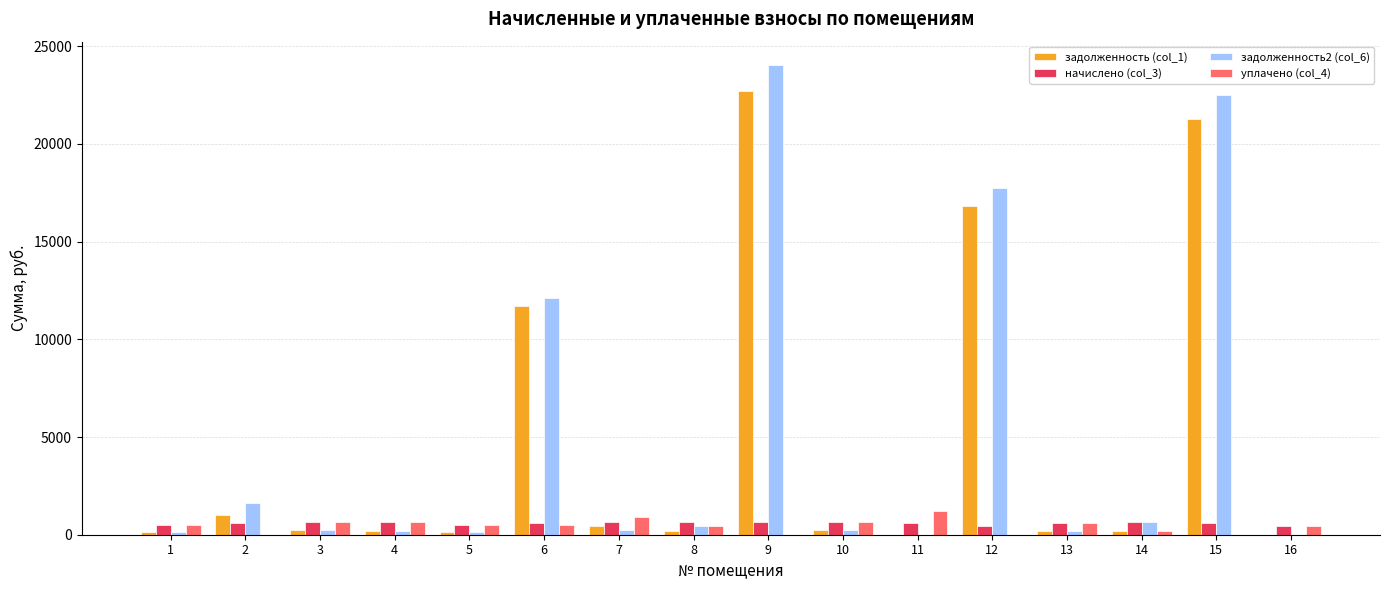

At which category is the sum across all series the highest?

9